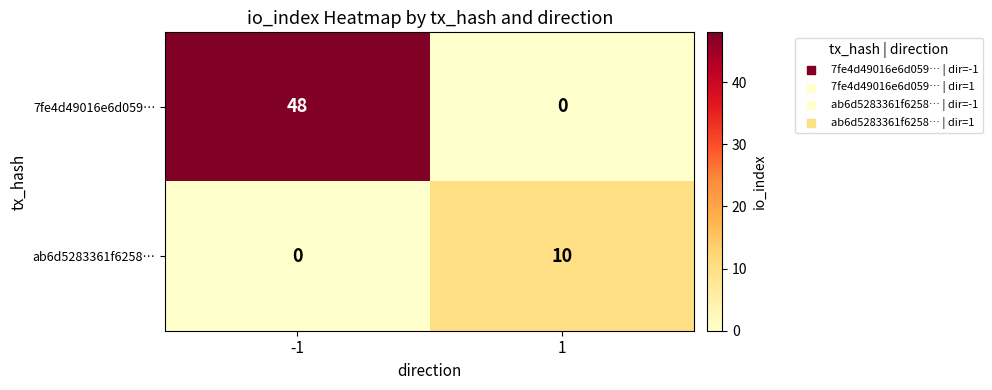

At which category is the sum across all series the highest?

-1